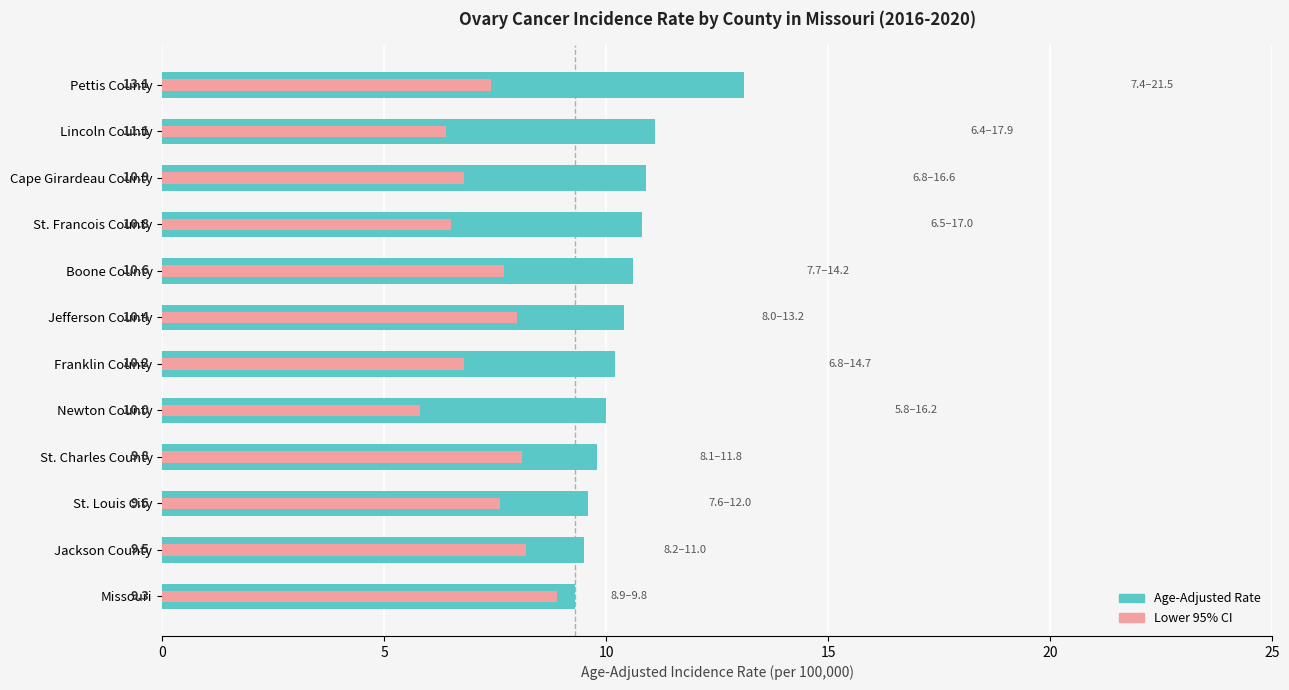

How many groups of bars are there?

12